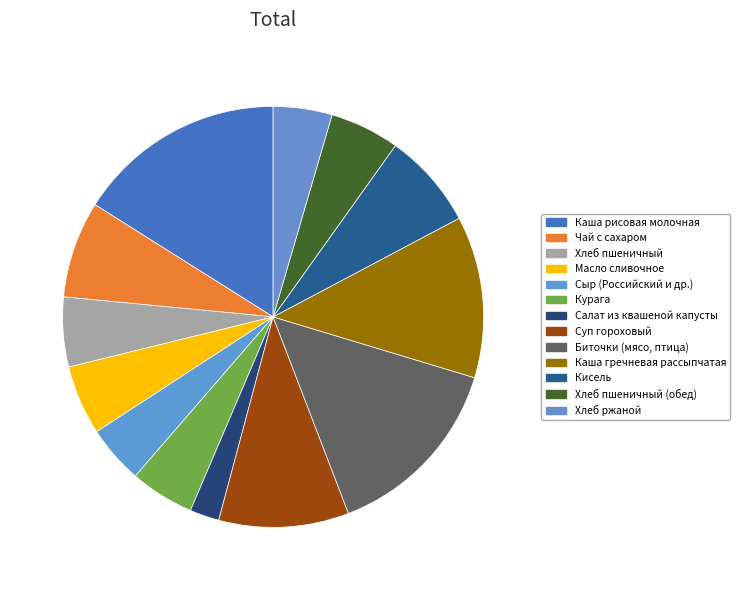

Which has a higher value, Сыр (Российский и др.) or Каша гречневая рассыпчатая?

Каша гречневая рассыпчатая